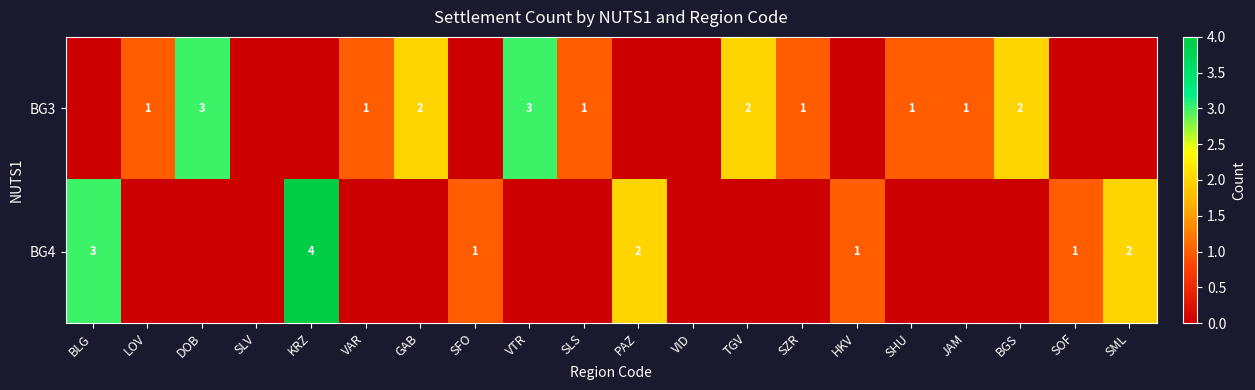

The value of BG3 at SLS is 1. True or false?

True